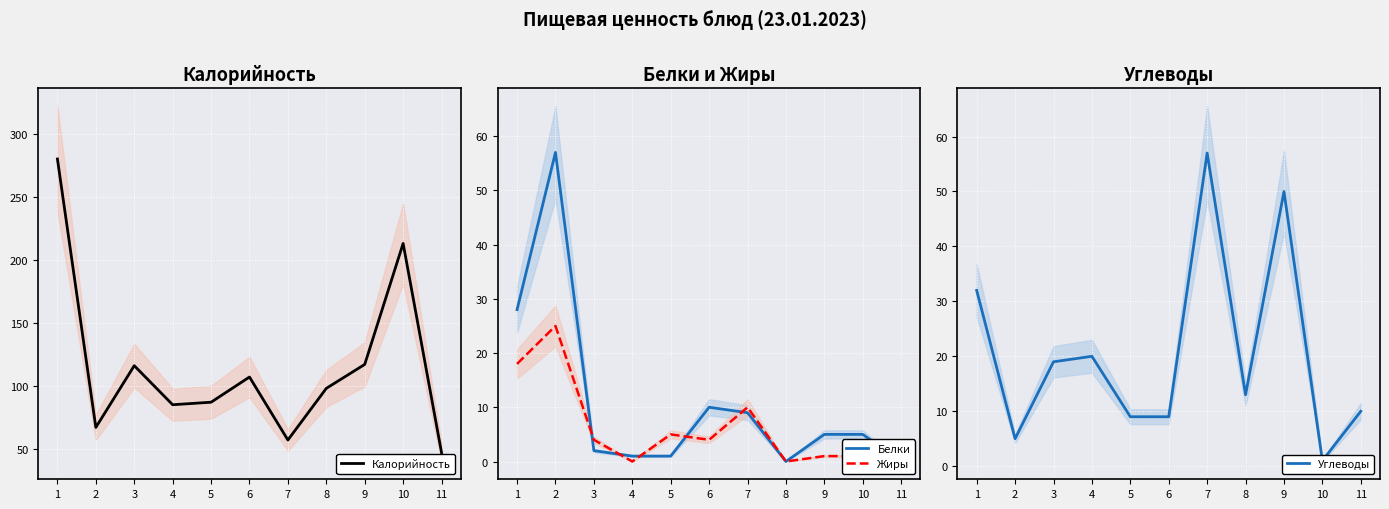

Which series has the largest range (max minus min)?

Калорийность